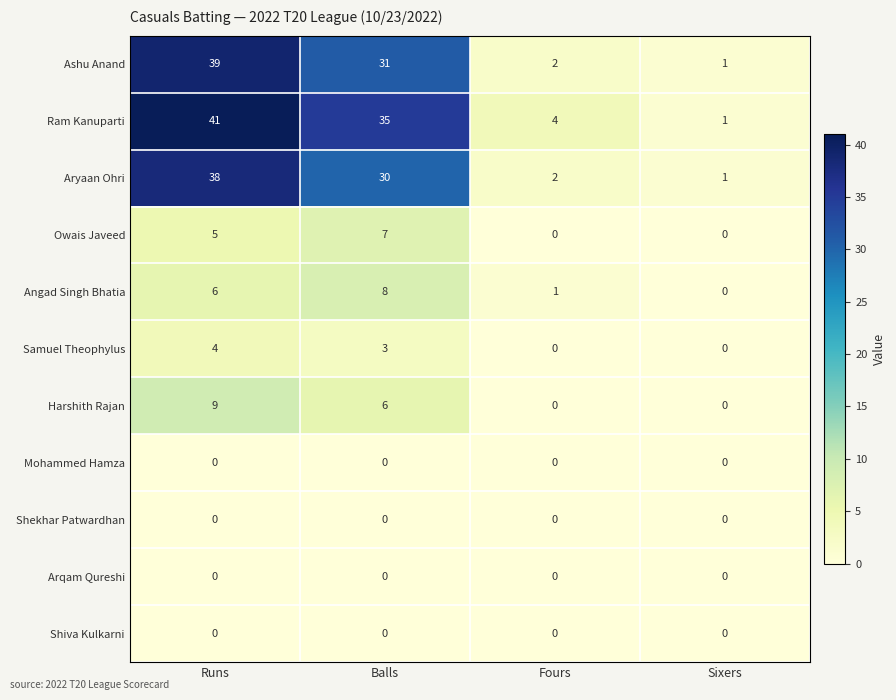

How many series are shown in this chart?

11